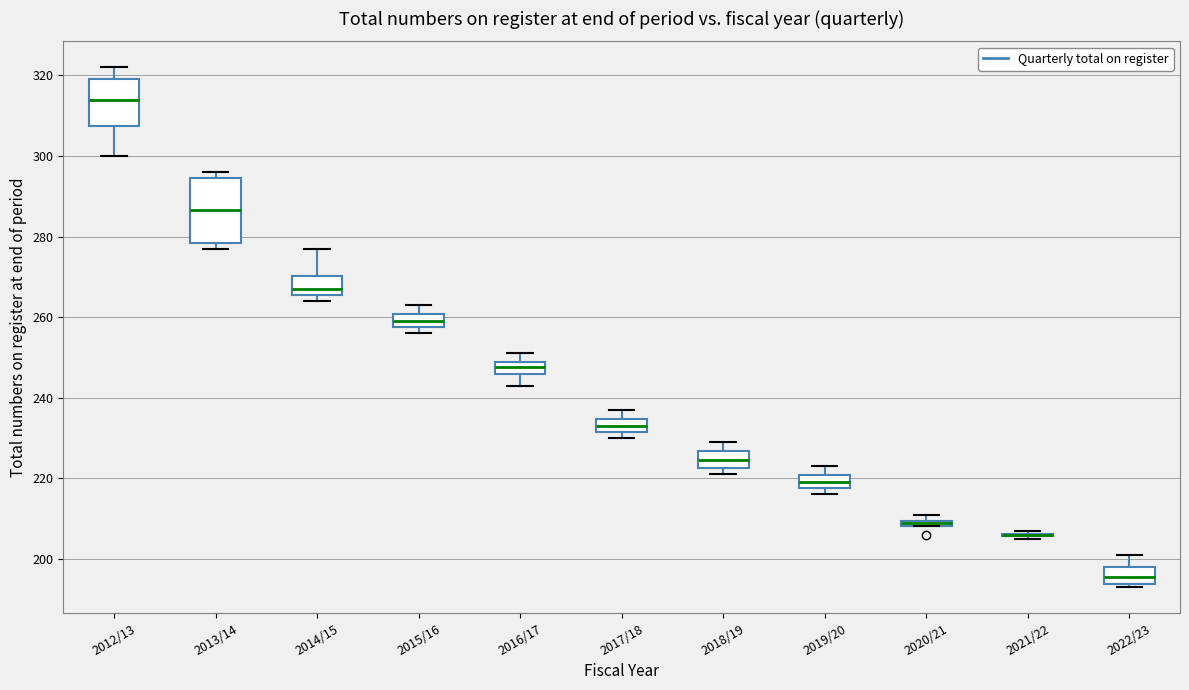

Where does the lower whisker of the box for 2012/13 end on the y-axis? The values are not printed on the chart, so give them approximately, as read against the axis.

300